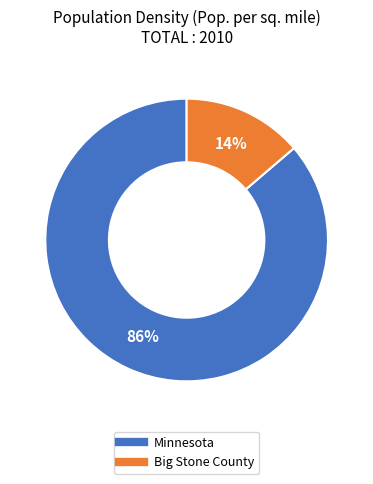

What is the largest slice in the pie chart?

Minnesota